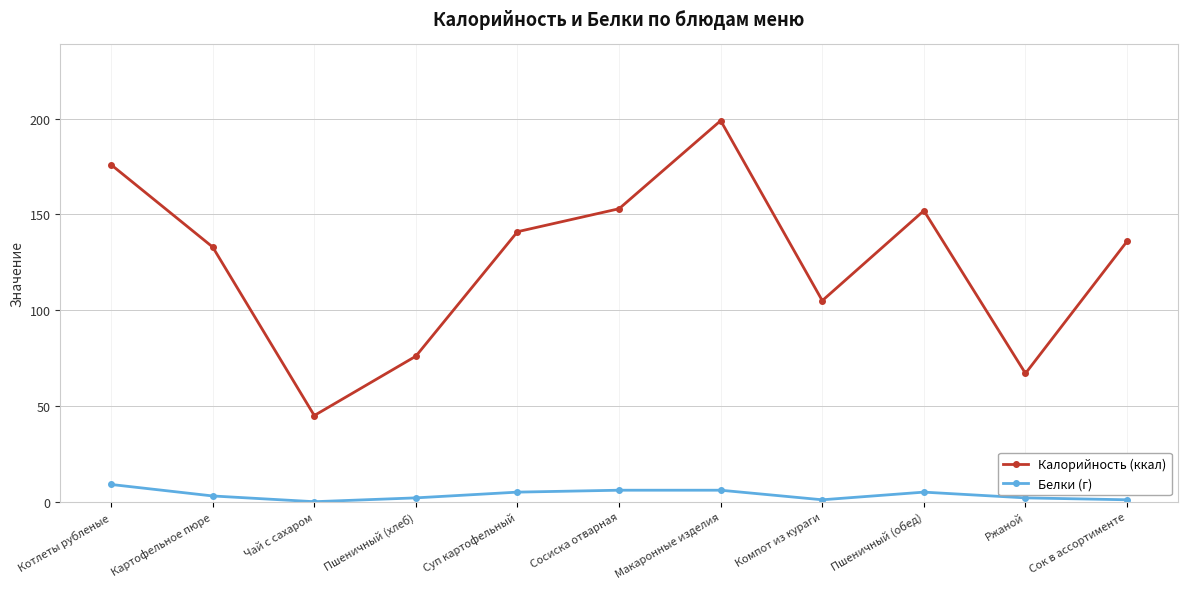

What is the label of the 8th point from the left?

Компот из кураги